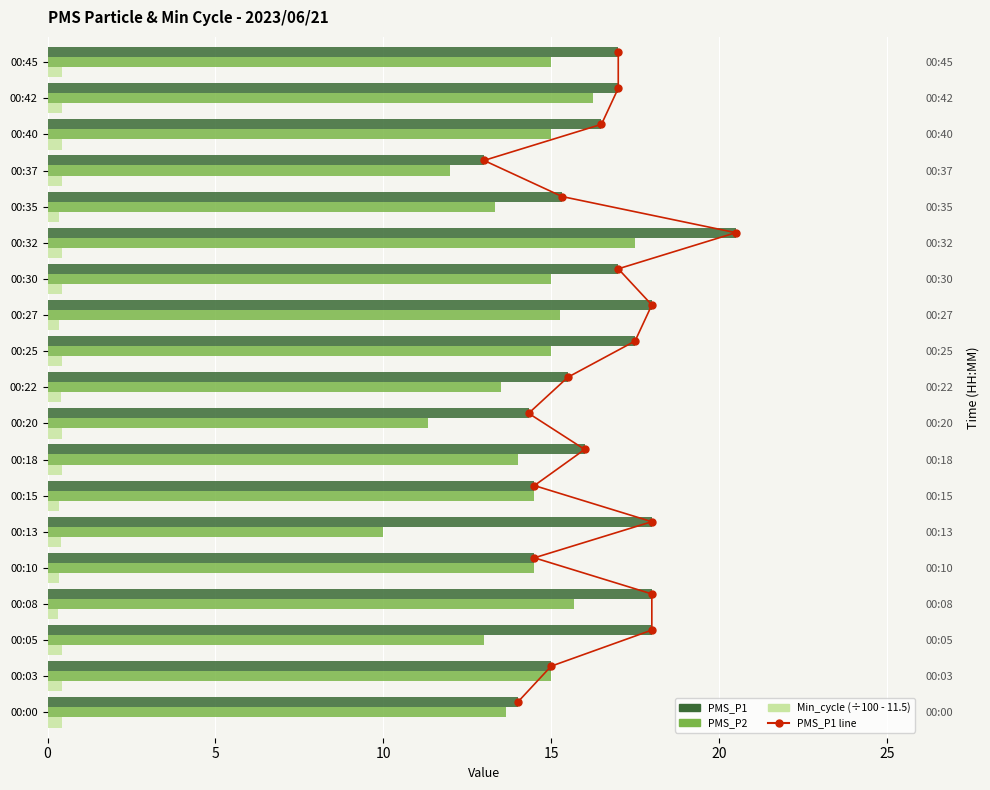

What are all the series names shown in the legend?

PMS_P1, PMS_P2, Min_cycle (÷100 - 11.5), PMS_P1 line